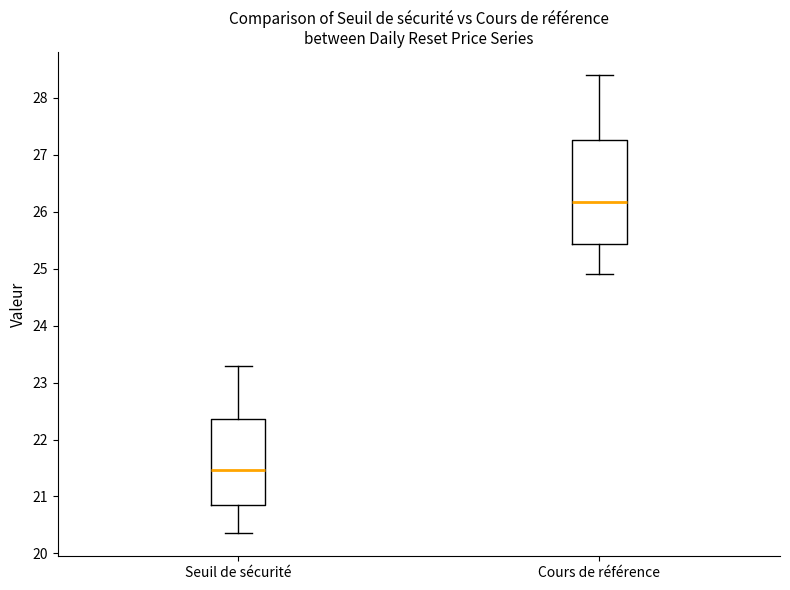

Reading left to right, transcribe this box plot: for each box, give where its median line is, the range the box spans, and where its two whiskers end, as read against the y-axis. The values are not printed on the chart, so give them approximately, as read against the axis.

Seuil de sécurité: median 21.5, box 20.9 to 22.4, whiskers 20.4 to 23.3
Cours de référence: median 26.2, box 25.4 to 27.3, whiskers 24.9 to 28.4